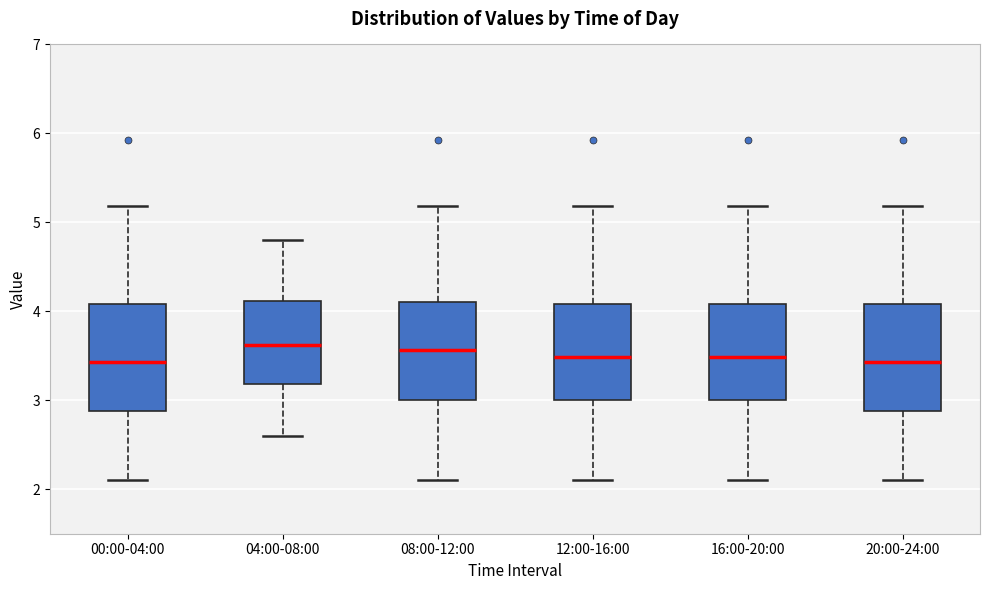

Reading left to right, read every box against the y-axis: the position of its median line, the range the box covers, and the ends of its whiskers. The values are not printed on the chart, so give them approximately, as read against the axis.

00:00-04:00: median 3.4, box 2.9 to 4.1, whiskers 2.1 to 5.2
04:00-08:00: median 3.6, box 3.2 to 4.1, whiskers 2.6 to 4.8
08:00-12:00: median 3.6, box 3.0 to 4.1, whiskers 2.1 to 5.2
12:00-16:00: median 3.5, box 3.0 to 4.1, whiskers 2.1 to 5.2
16:00-20:00: median 3.5, box 3.0 to 4.1, whiskers 2.1 to 5.2
20:00-24:00: median 3.4, box 2.9 to 4.1, whiskers 2.1 to 5.2